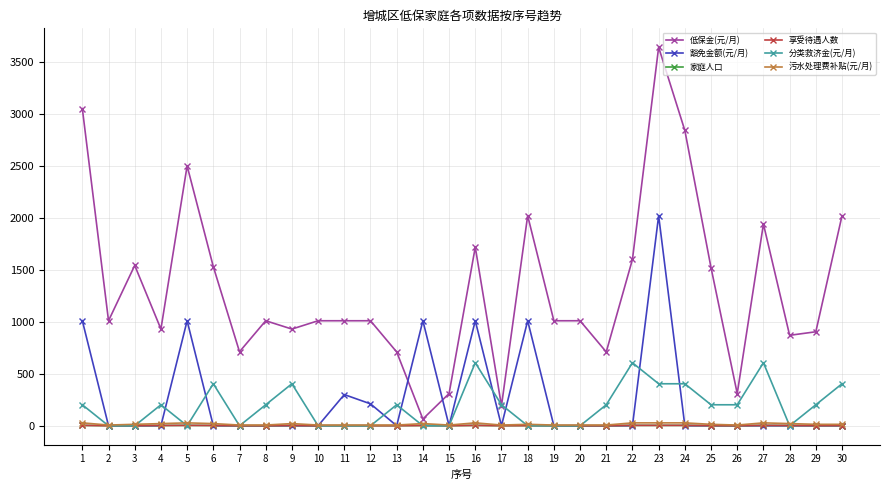

At how many categories does at least one series exceed 3586?

1